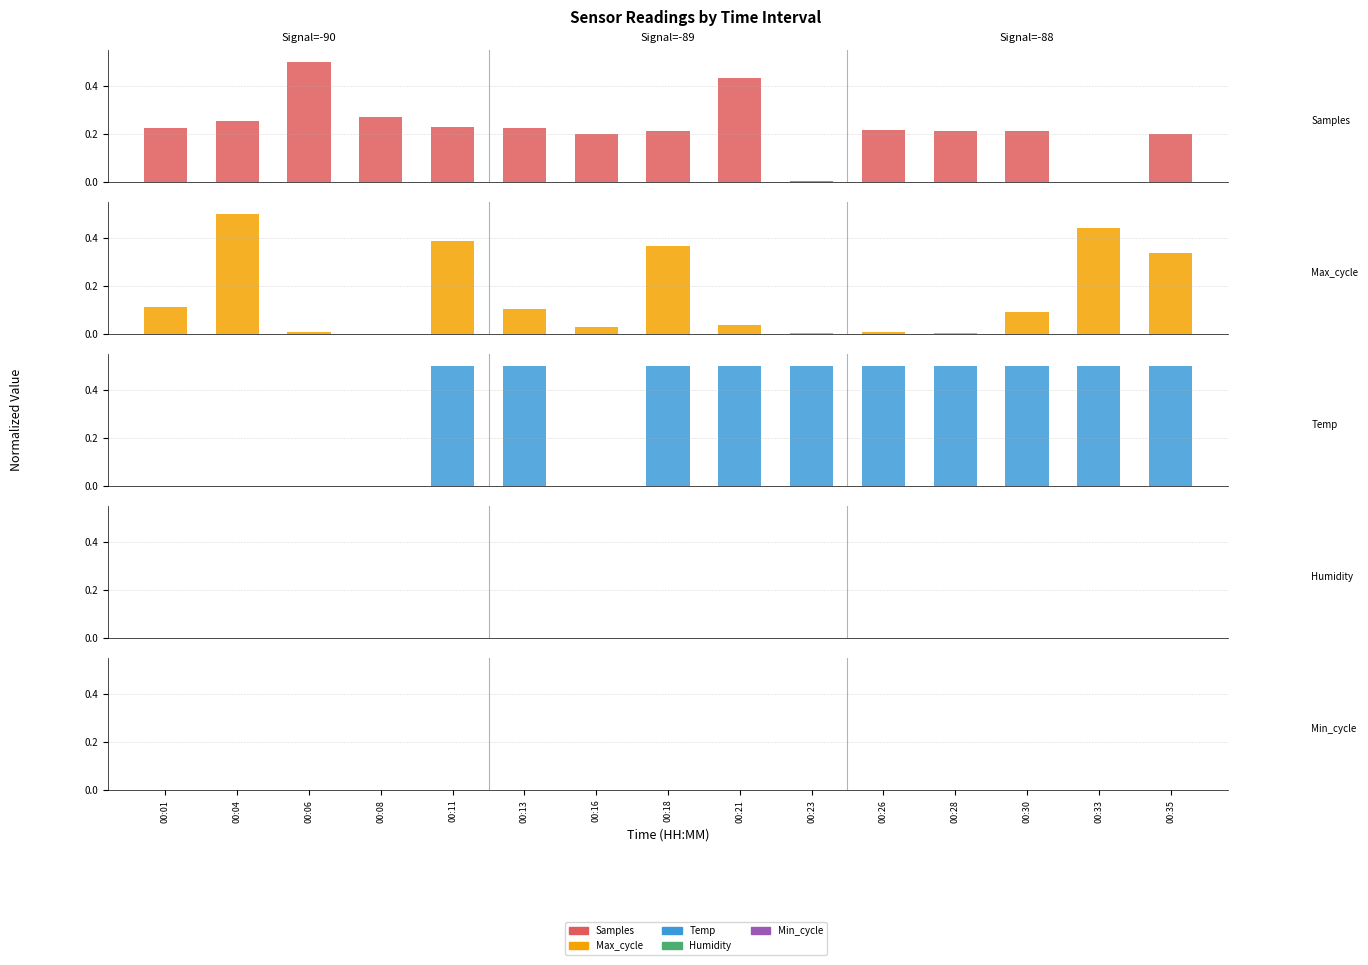

Reading left to right, what are all the values shown in this chart?

Samples: 00:01=0.2	00:04=0.3	00:06=0.5	00:08=0.3	00:11=0.2	00:13=0.2	00:16=0.2	00:18=0.2	00:21=0.4	00:23=0.0	00:26=0.2	00:28=0.2	00:30=0.2	00:33=0.0	00:35=0.2
Max_cycle: 00:01=0.1	00:04=0.5	00:06=0.0	00:08=0.0	00:11=0.4	00:13=0.1	00:16=0.0	00:18=0.4	00:21=0.0	00:23=0.0	00:26=0.0	00:28=0.0	00:30=0.1	00:33=0.4	00:35=0.3
Temp: 00:01=0.0	00:04=0.0	00:06=0.0	00:08=0.0	00:11=0.5	00:13=0.5	00:16=0.0	00:18=0.5	00:21=0.5	00:23=0.5	00:26=0.5	00:28=0.5	00:30=0.5	00:33=0.5	00:35=0.5
Humidity: 00:01=0.0	00:04=0.0	00:06=0.0	00:08=0.0	00:11=0.0	00:13=0.0	00:16=0.0	00:18=0.0	00:21=0.0	00:23=0.0	00:26=0.0	00:28=0.0	00:30=0.0	00:33=0.0	00:35=0.0
Min_cycle: 00:01=0.0	00:04=0.0	00:06=0.0	00:08=0.0	00:11=0.0	00:13=0.0	00:16=0.0	00:18=0.0	00:21=0.0	00:23=0.0	00:26=0.0	00:28=0.0	00:30=0.0	00:33=0.0	00:35=0.0